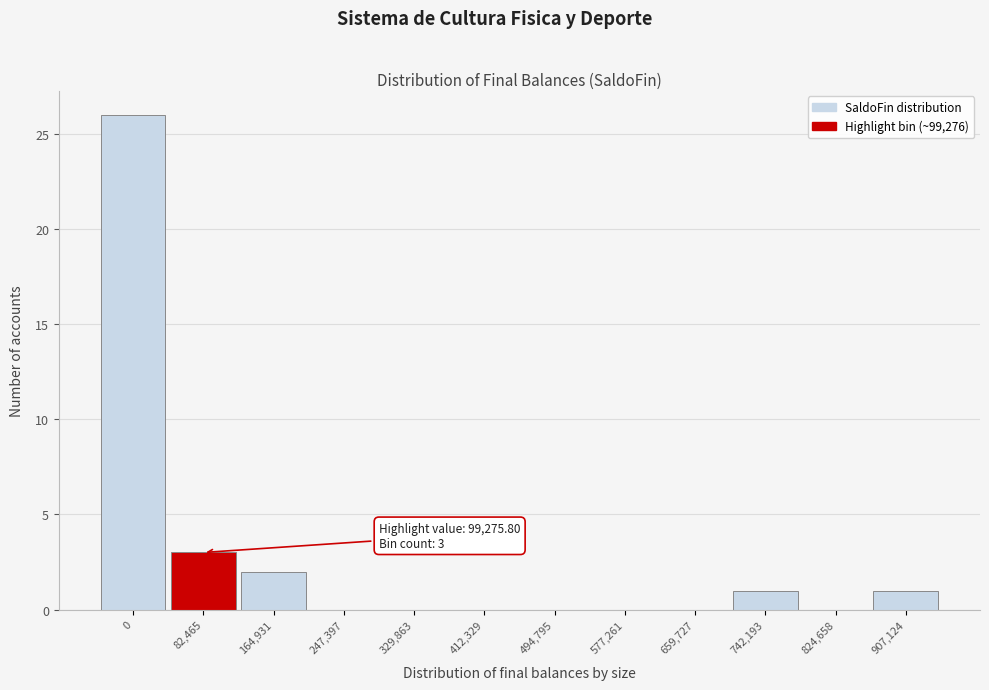

Reading right to left, list all the values displayed in this chart.

907,124=1	824,658=0	742,193=1	659,727=0	577,261=0	494,795=0	412,329=0	329,863=0	247,397=0	164,931=2	82,465=3	0=26